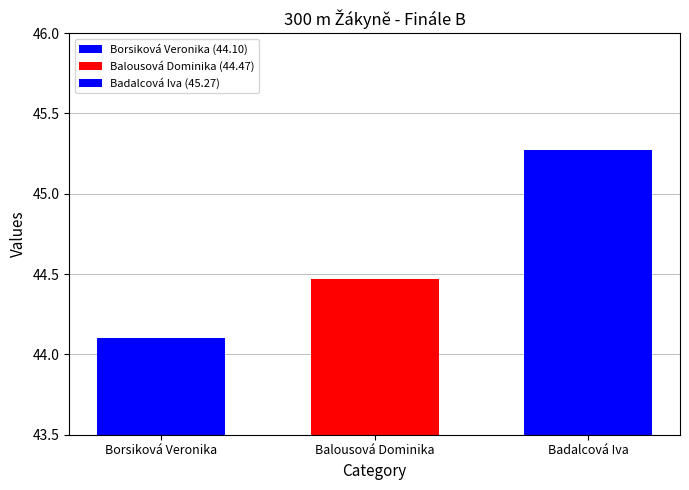

What is the smallest value displayed?

44.1